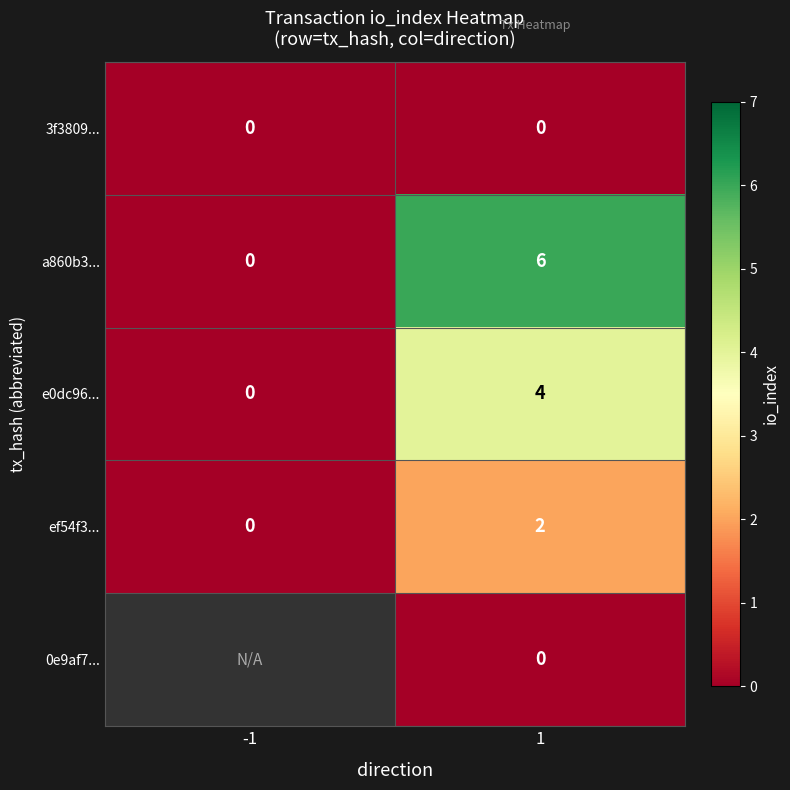

What is the maximum value for e0dc96...?

4